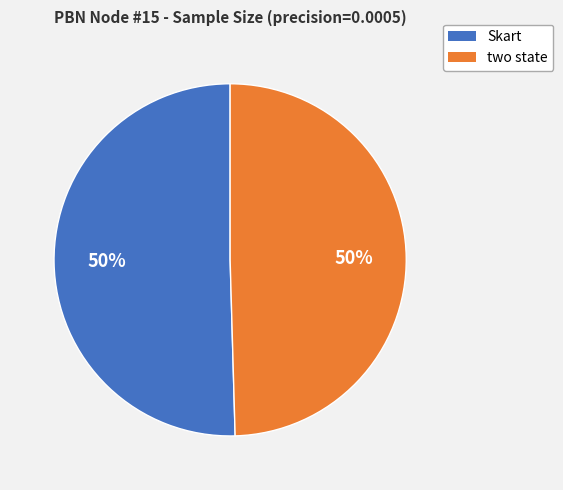

The two state slice represents 50% of the pie. True or false?

True